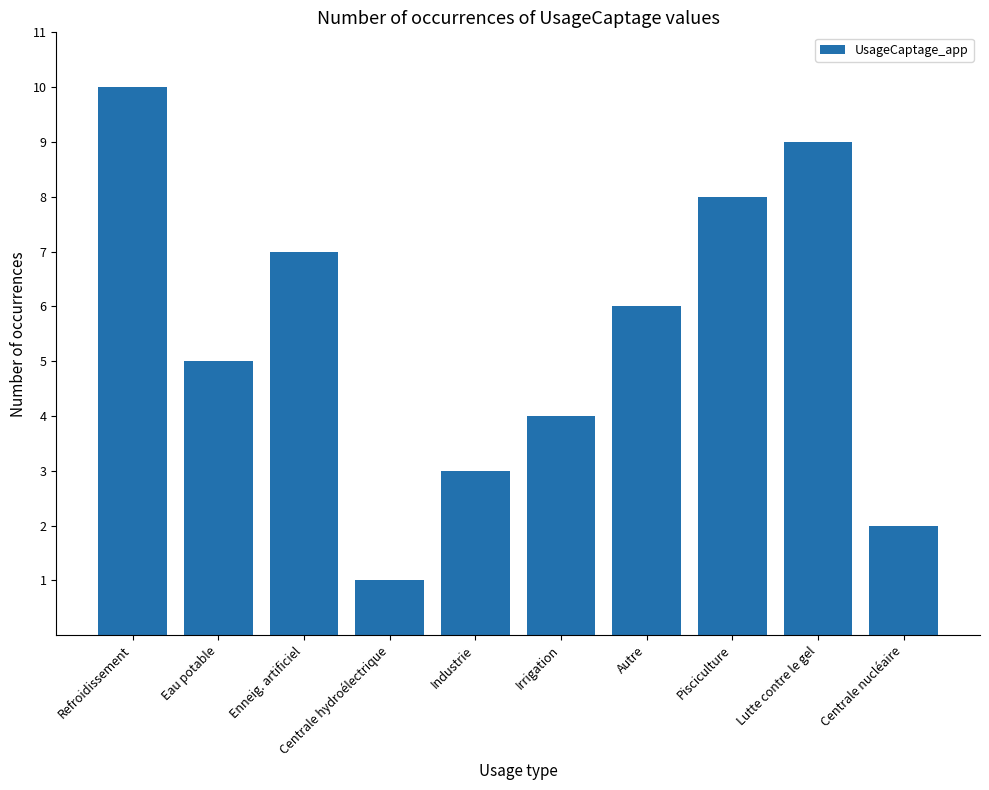

At which category does the chart reach its peak across all series?

Refroidissement